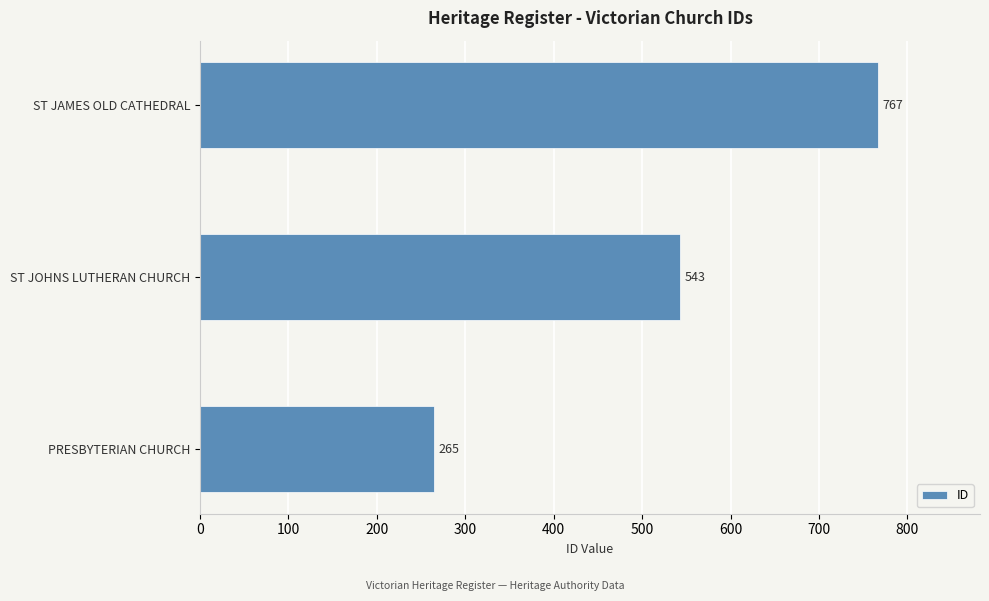

True or false: the data shows 291 at ST JAMES OLD CATHEDRAL.

False